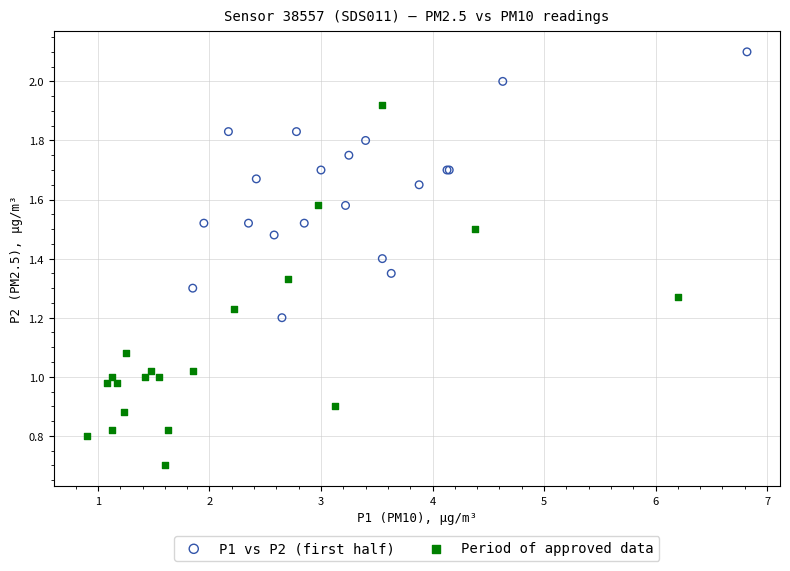

Which series contains the lowest Y value?

Period of approved data